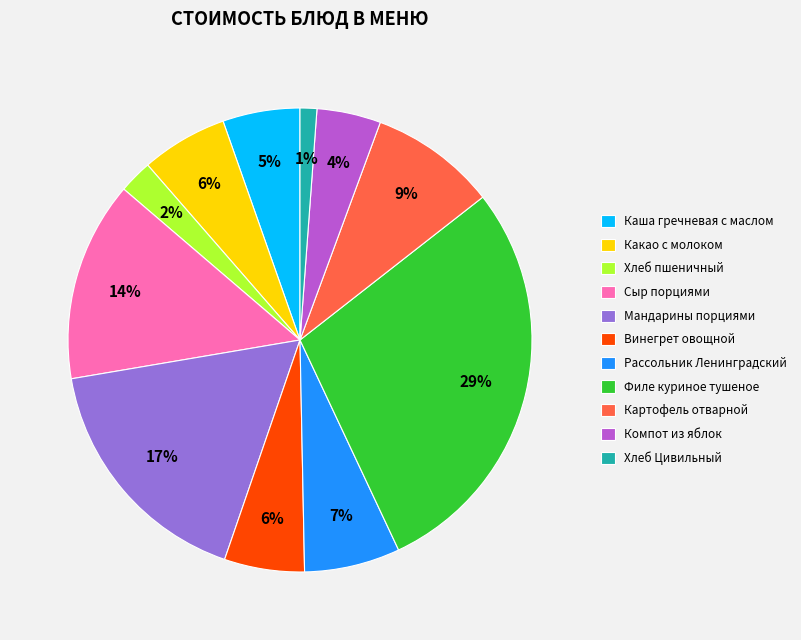

True or false: Винегрет овощной accounts for 6% of the total.

True